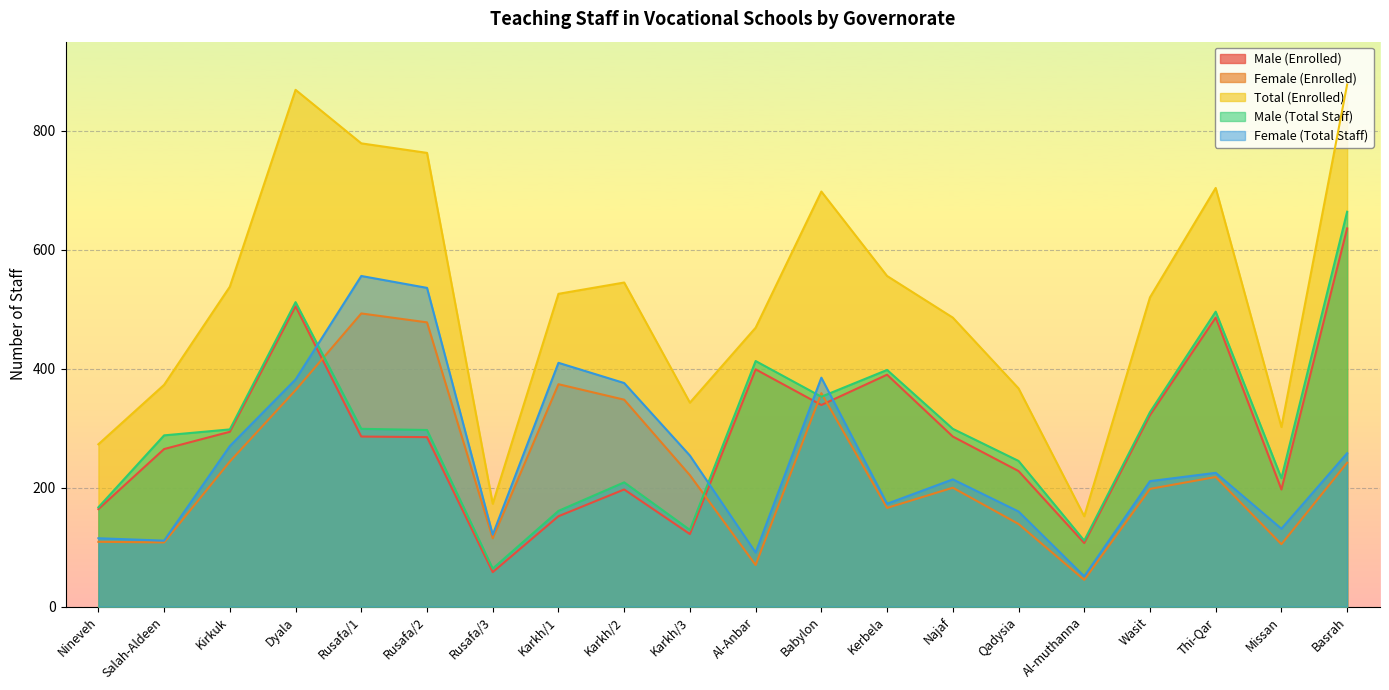

Does the chart display data point markers on the line(s)?

No